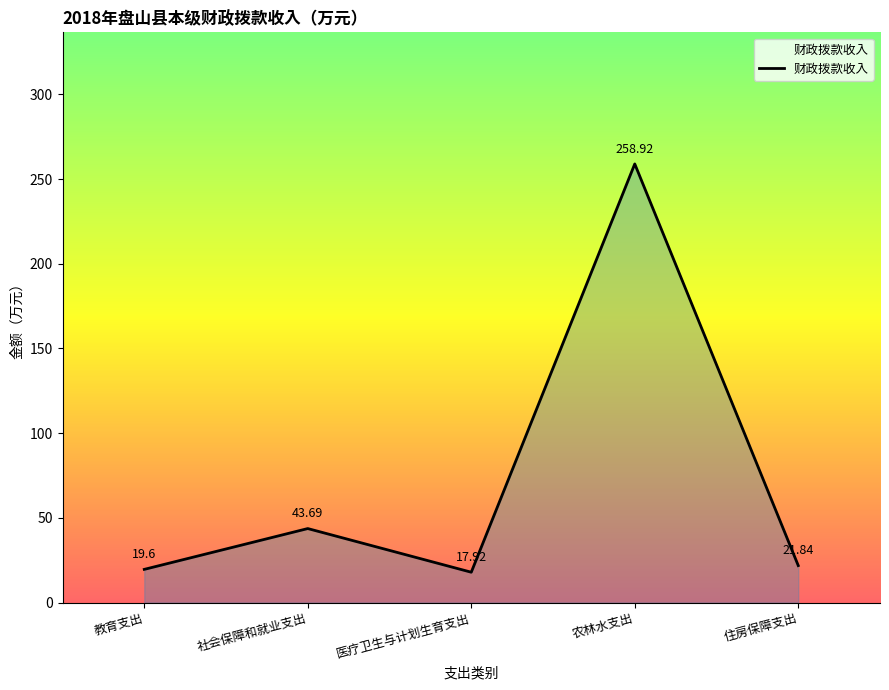

Does the chart have visible grid lines?

No